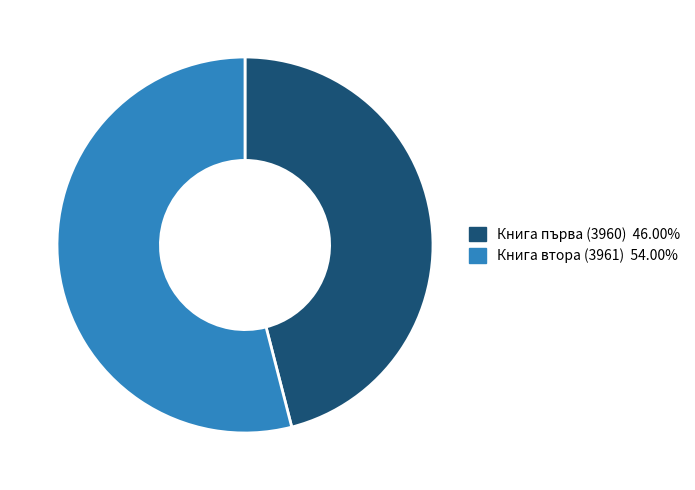

Is the sum of Книга първа (3960) and Книга втора (3961) greater than half?

Yes